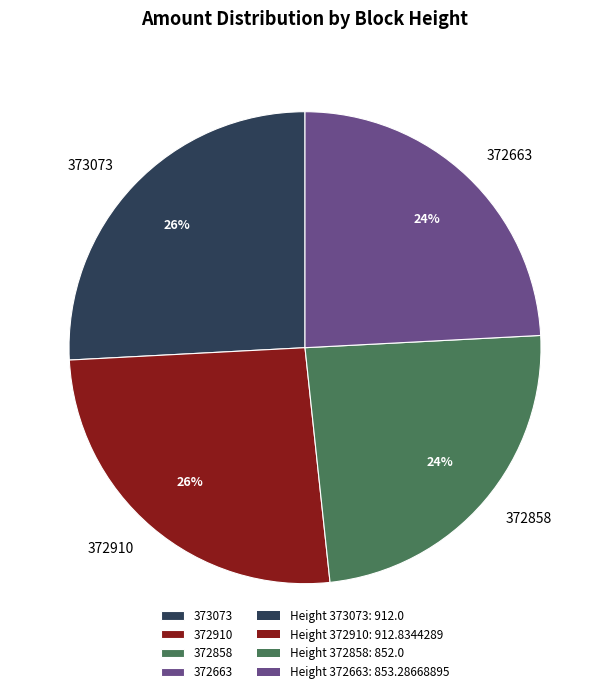

Count the number of slices in the pie.

4